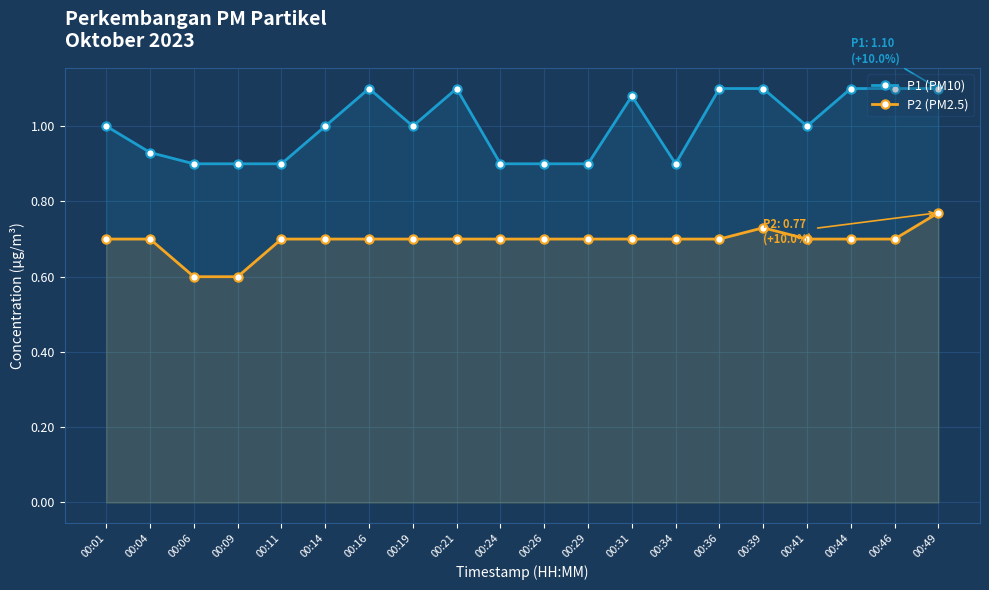

What is the approximate value of P2 (PM2.5) at 00:21?

0.7